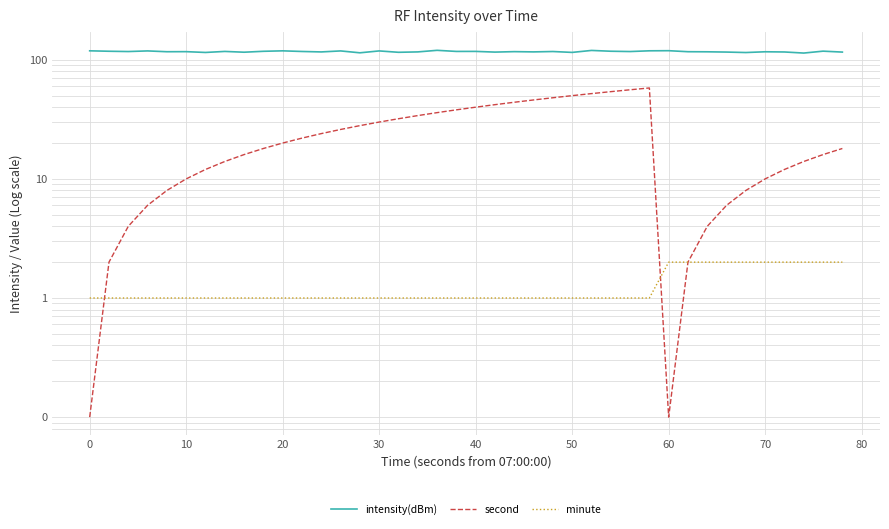

How many interior local valleys does the second series have?

1